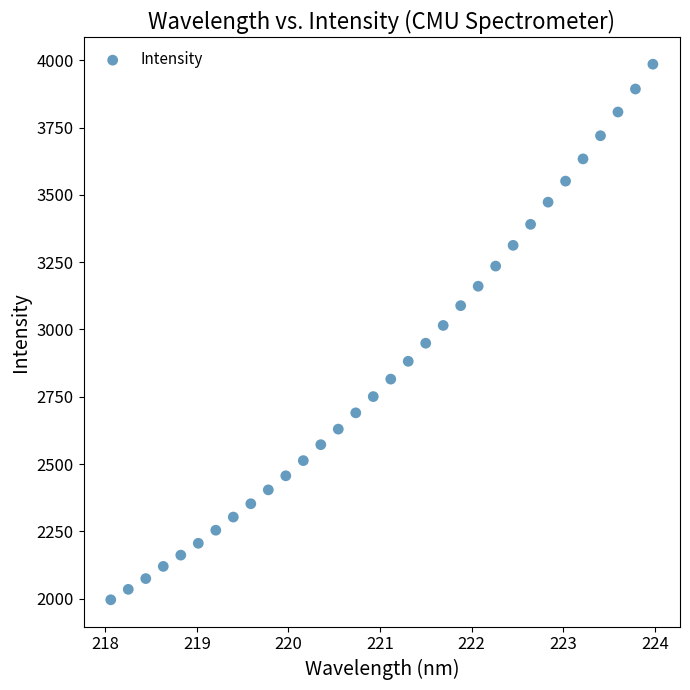

What is the range of X values (max minus min)?

5.9